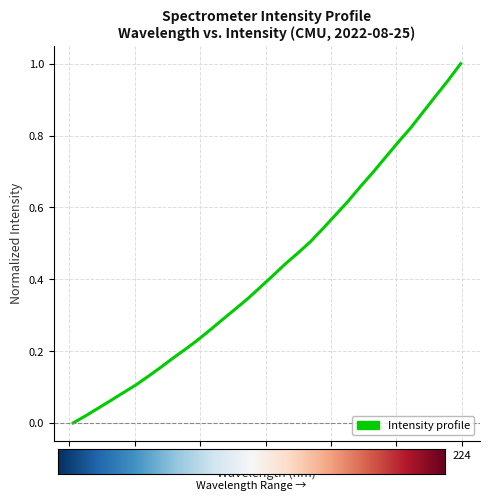

Does the chart display data point markers on the line(s)?

No